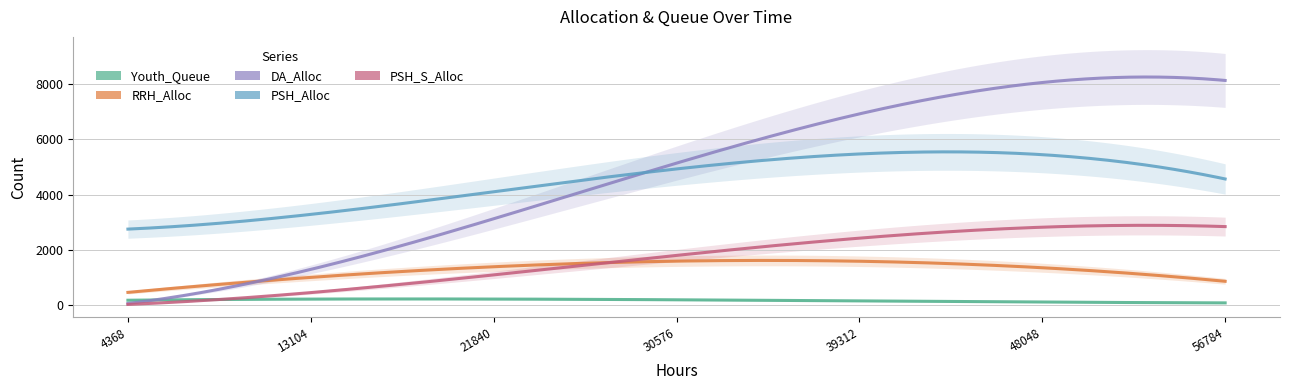

At how many categories does at least one series exceed 2844?

6